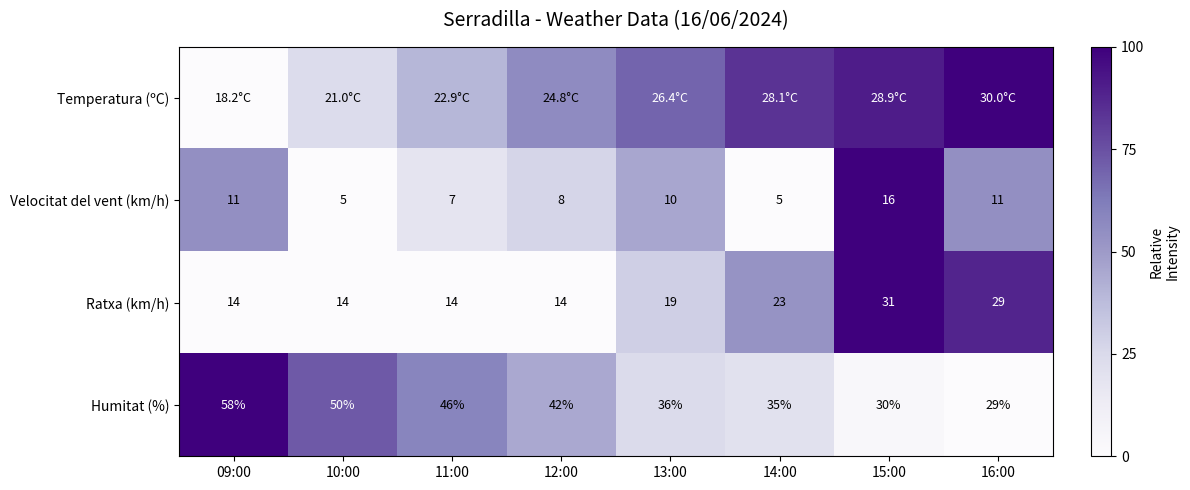

Between 12:00 and 14:00, which series saw the biggest shift?

Ratxa (km/h)